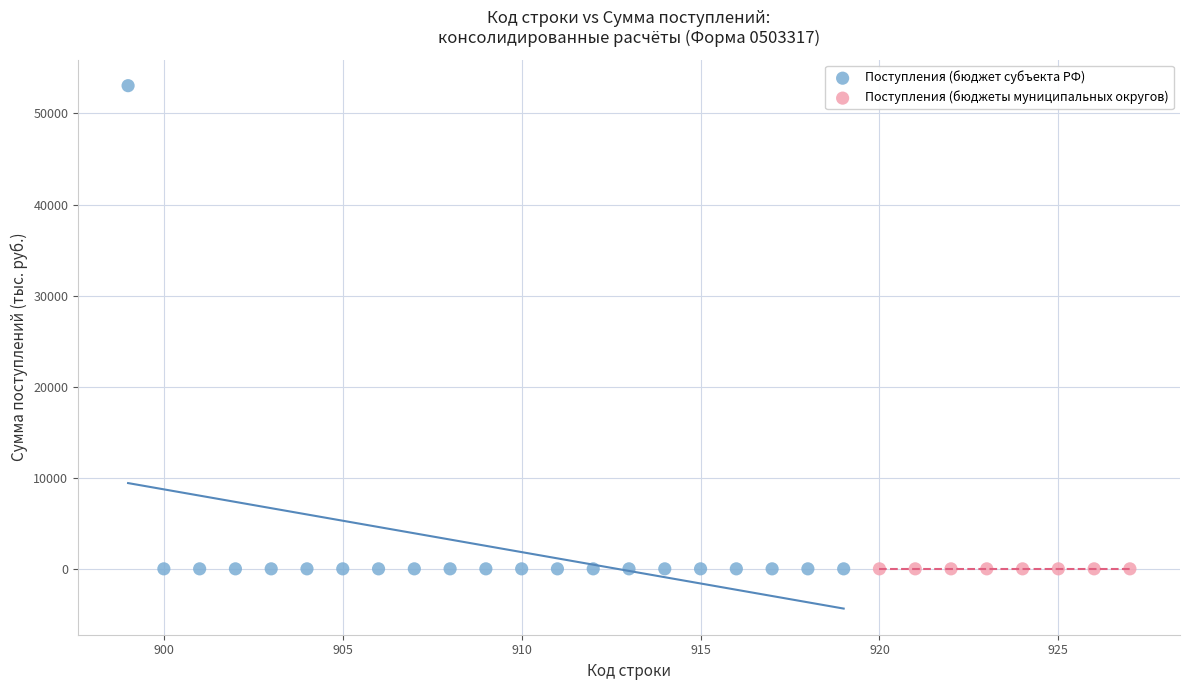

Which series reaches the maximum Y coordinate?

Поступления (бюджет субъекта РФ)